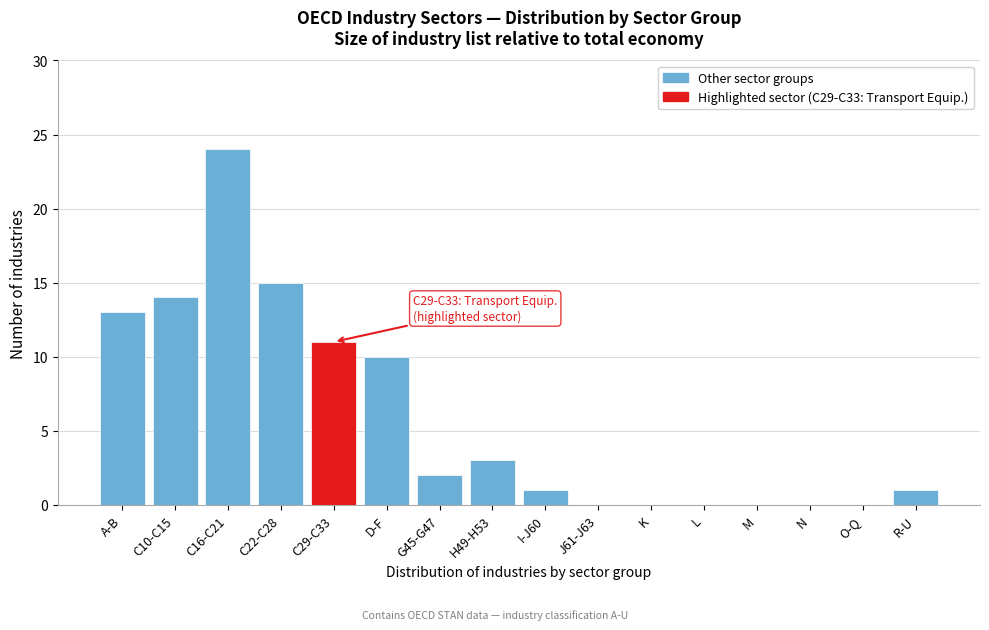

Reading left to right, list all the values displayed in this chart.

A-B=13	C10-C15=14	C16-C21=24	C22-C28=15	C29-C33=11	D-F=10	G45-G47=2	H49-H53=3	I-J60=1	J61-J63=0	K=0	L=0	M=0	N=0	O-Q=0	R-U=1